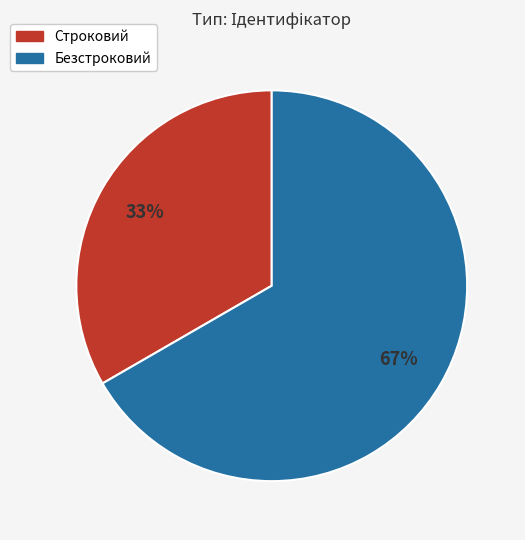

Which category accounts for the majority?

Безстроковий